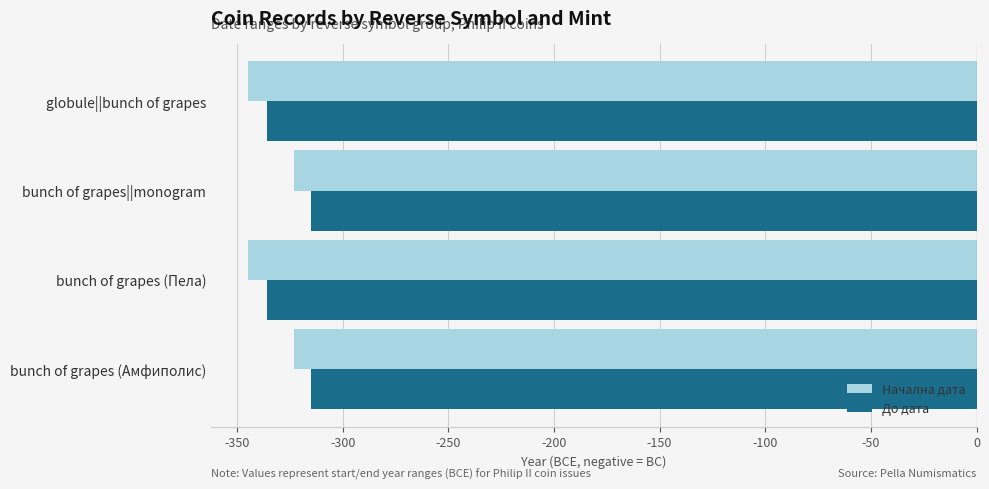

What is the difference between the highest and lowest values at bunch of grapes (Амфиполис)?

8